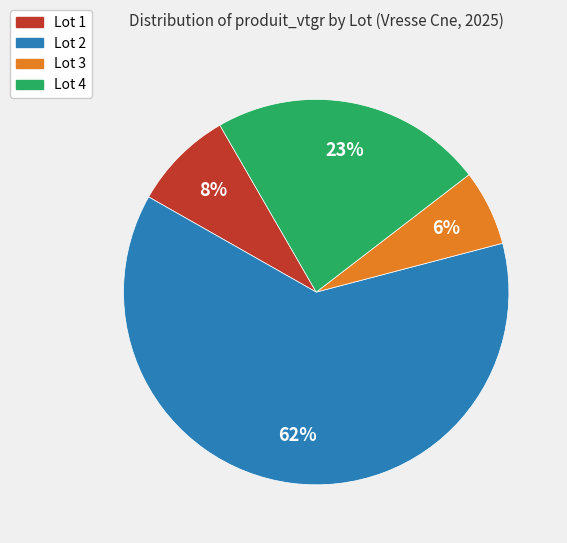

What percentage is the Lot 3 slice, to the nearest percent?

6%